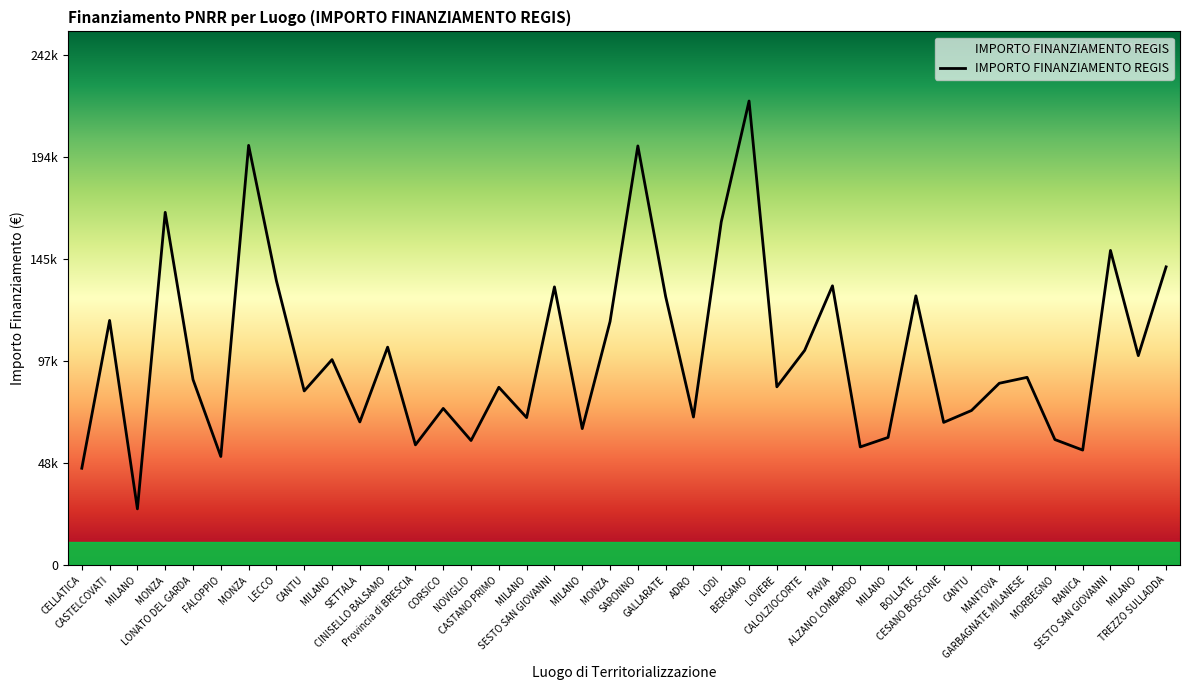

Reading left to right, extract all data points from this chart.

46044.5	116324.6	26730.0	167724.8	88213.8	51620.1	199567.7	135157.2	82798.6	97694.9	68057.8	103619.9	57160.7	74486.0	59229.0	84538.8	70120.9	132279.7	64886.6	115789.8	199303.9	127674.8	70397.4	163198.8	220663.0	84744.5	102092.5	132781.0	56181.6	60687.8	128032.6	67843.7	73496.1	86448.2	89266.3	59681.5	54682.1	149604.4	99582.8	141794.5